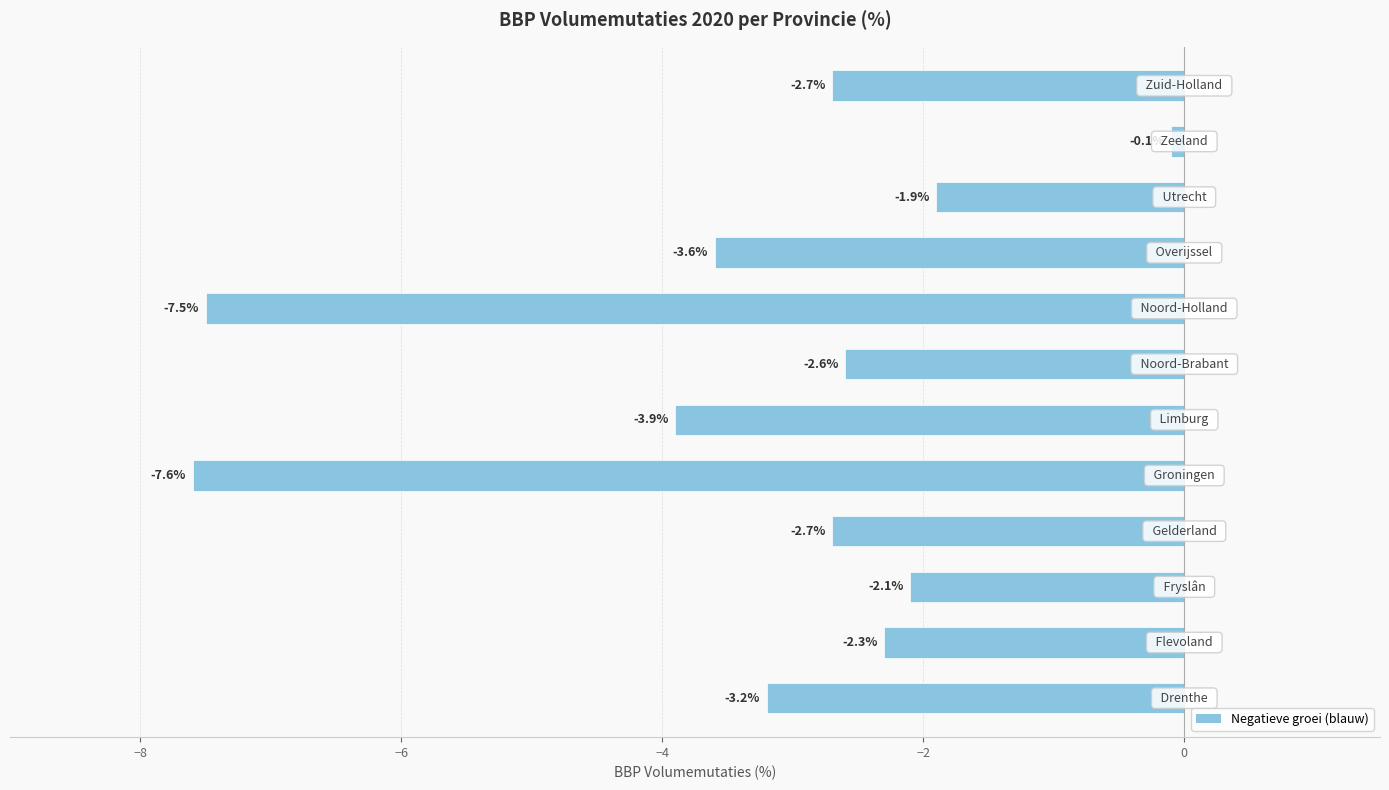

What is the smallest value displayed?

-7.6